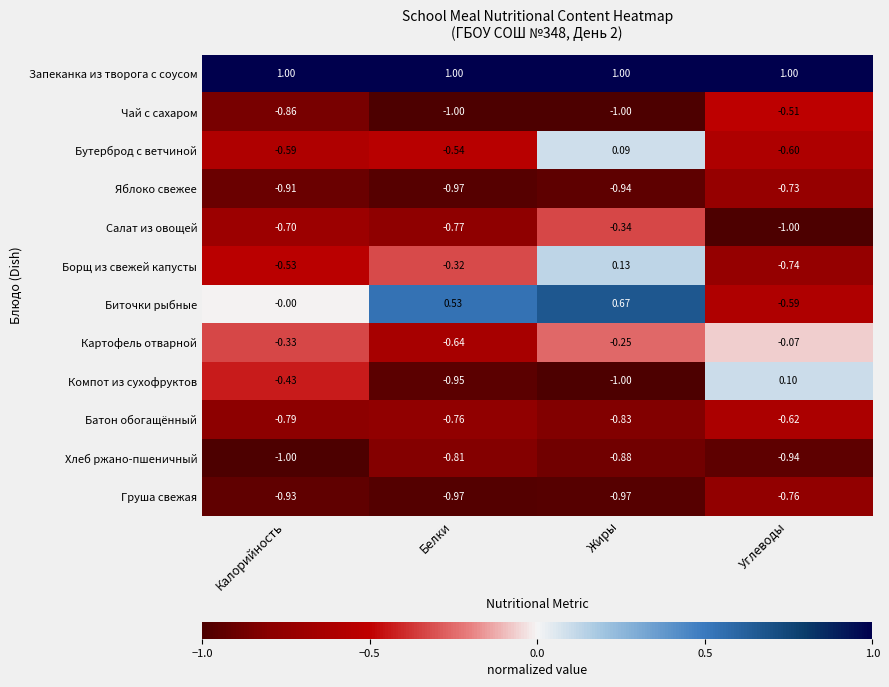

Rank the series by their maximum value, from highest to lowest.

Запеканка из творога с соусом, Биточки рыбные, Борщ из свежей капусты, Компот из сухофруктов, Бутерброд с ветчиной, Картофель отварной, Салат из овощей, Чай с сахаром, Батон обогащённый, Яблоко свежее, Груша свежая, Хлеб ржано-пшеничный